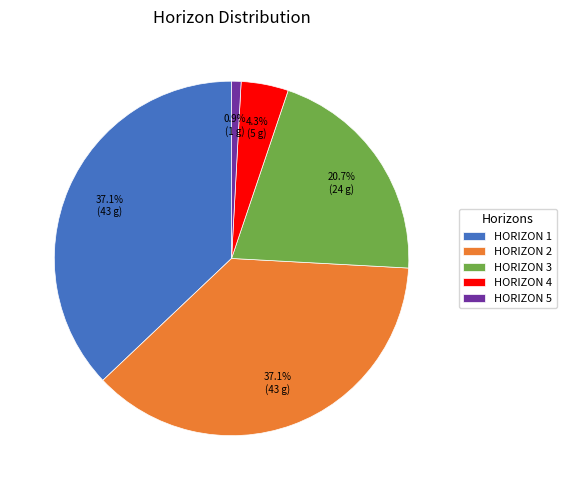

Which slice is the smallest?

HORIZON 5